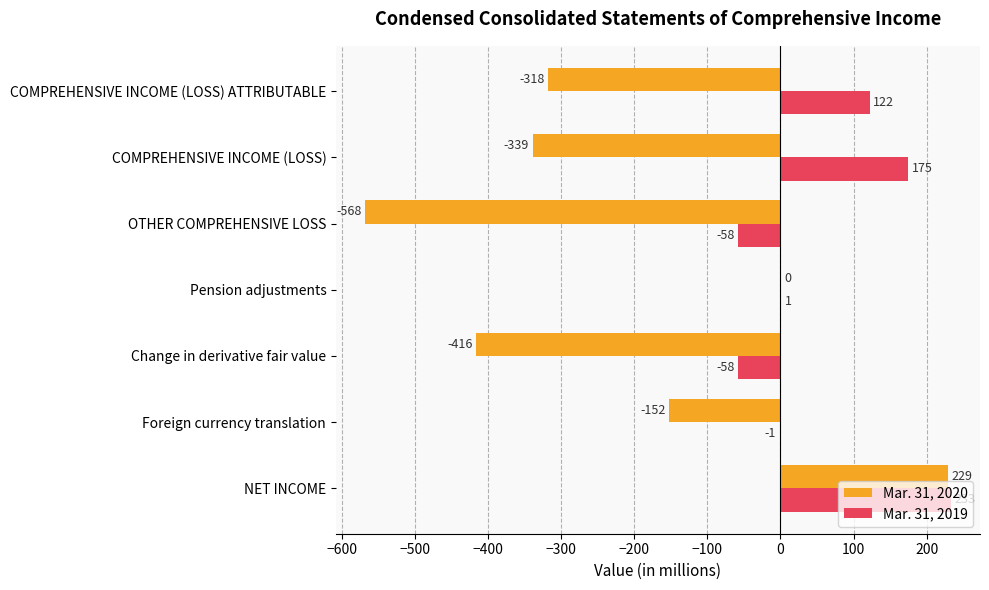

How many values in Mar. 31, 2019 are above zero?

4